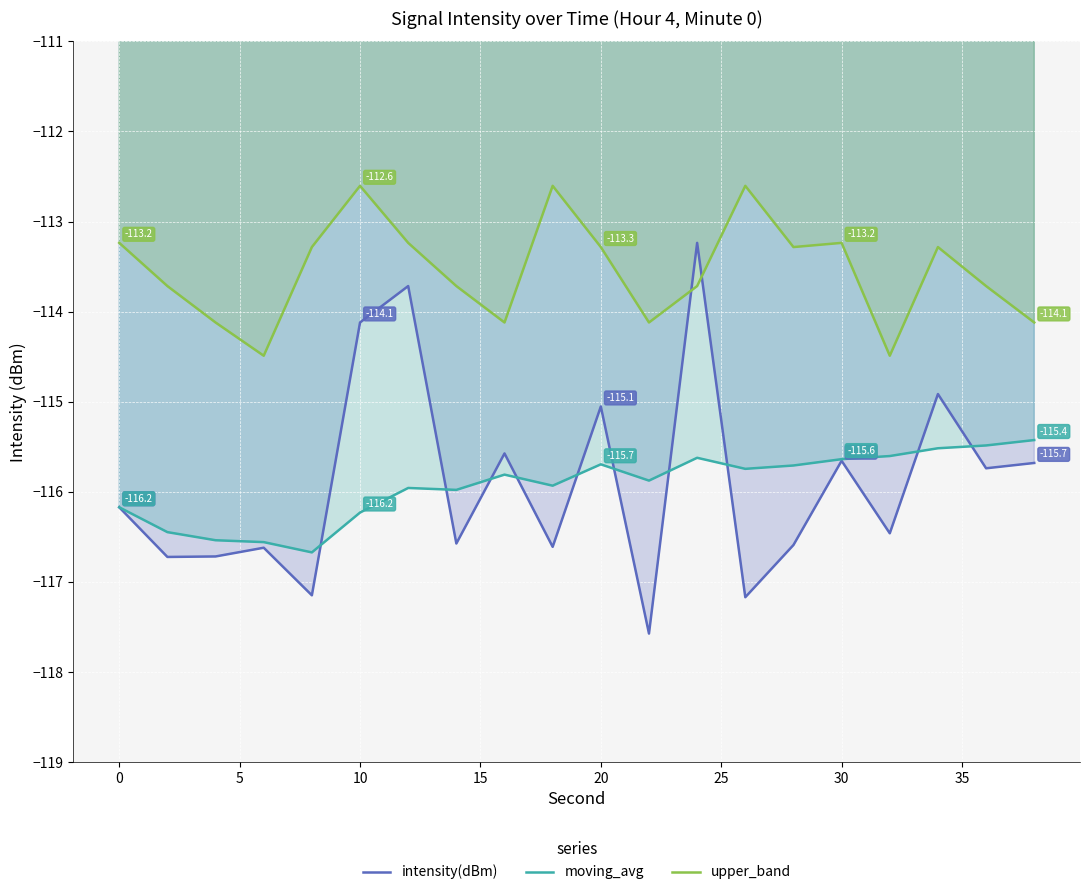

Does the chart display data point markers on the line(s)?

No